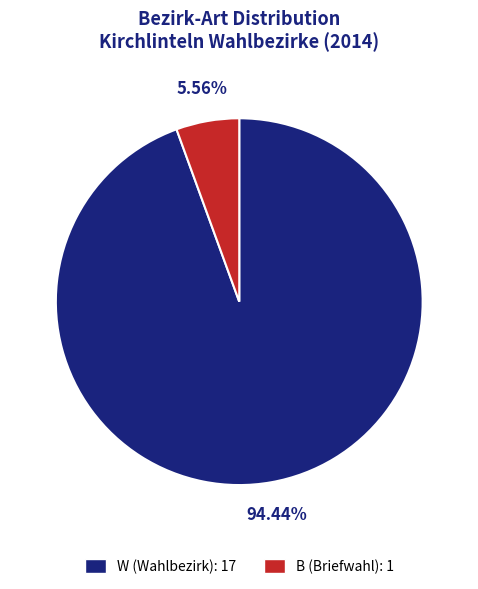

To the nearest percent, what is the difference between the largest and smallest slice percentages?

89%